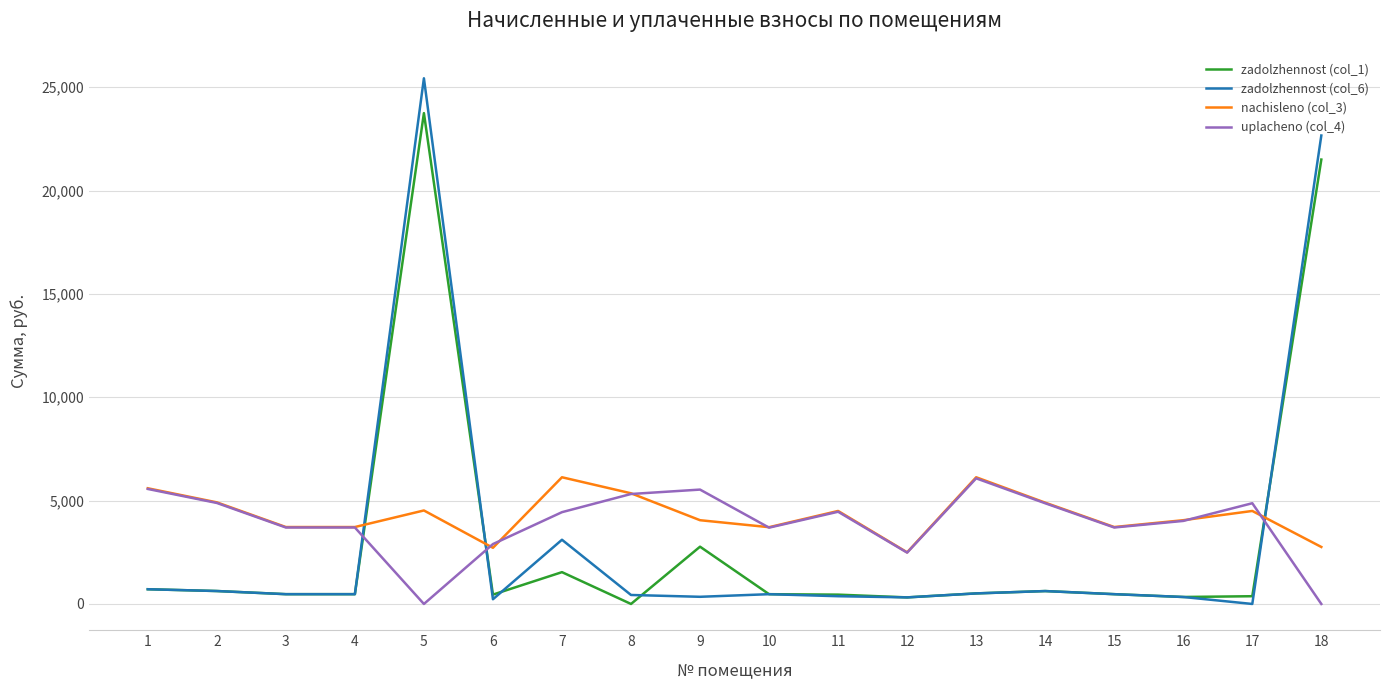

What are all the series names shown in the legend?

zadolzhennost (col_1), zadolzhennost (col_6), nachisleno (col_3), uplacheno (col_4)